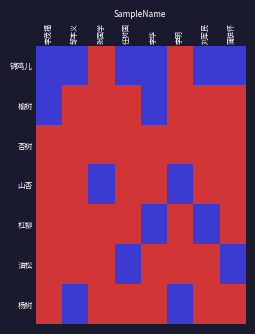

Which series has the widest spread of values?

锦鸡儿